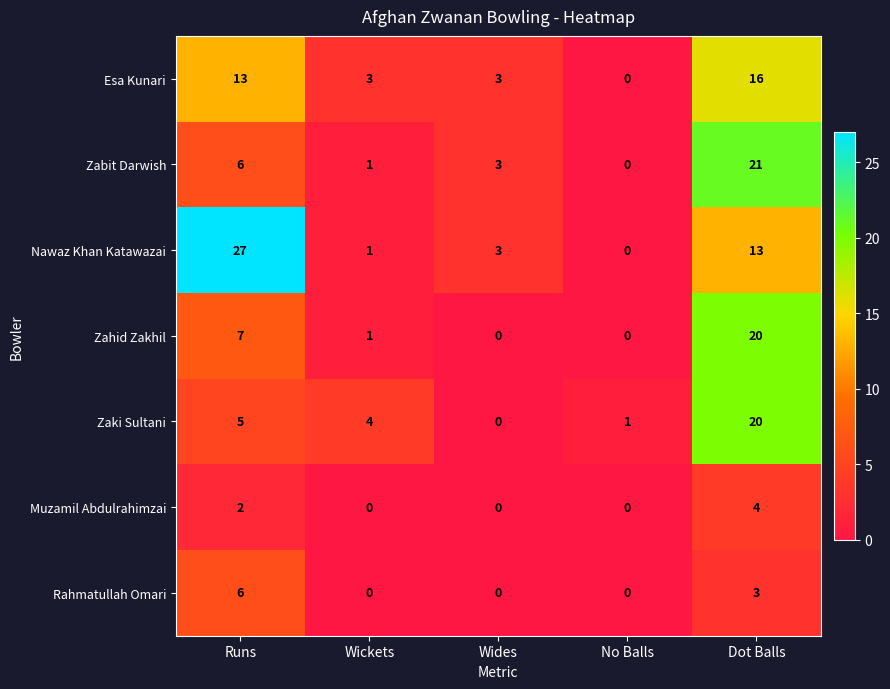

The Zahid Zakhil series shows -10 at Wides. True or false?

False